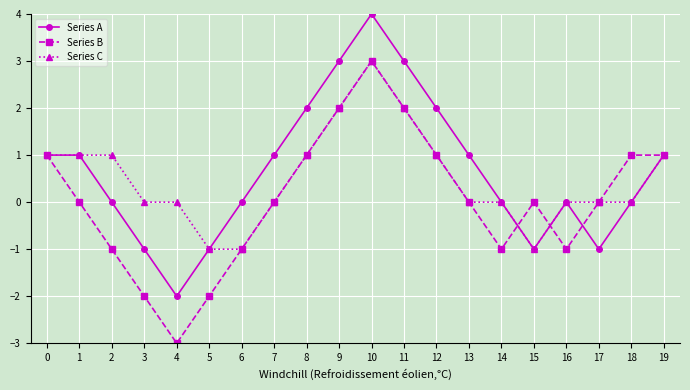

Which label corresponds to the largest value in the chart?

10